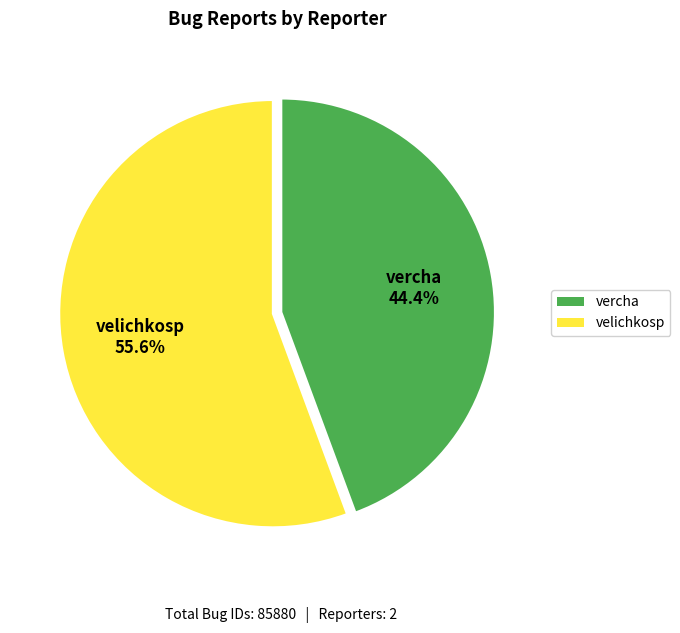

How many slices are in this pie chart?

2